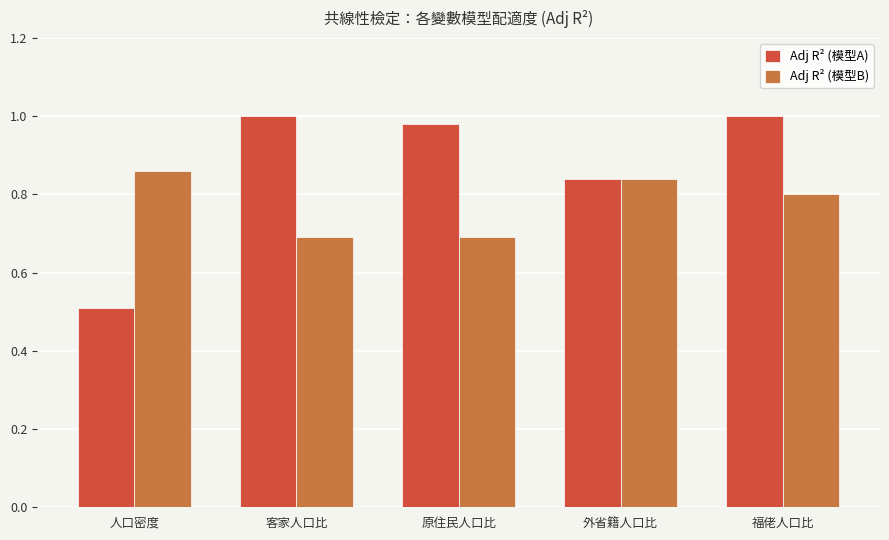

At how many categories does at least one series exceed 0?

5